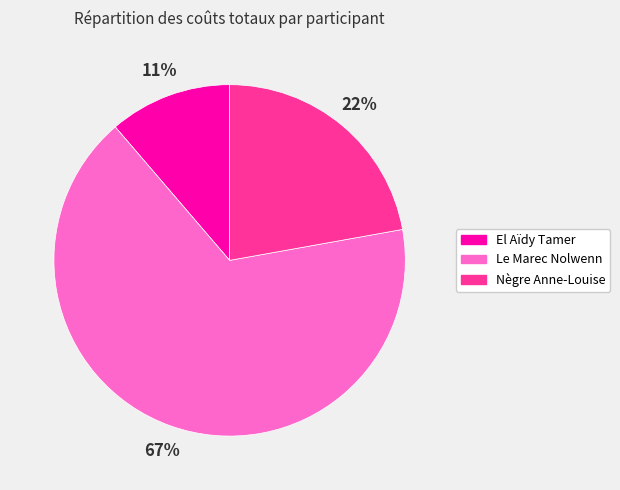

Between Nègre Anne-Louise and El Aïdy Tamer, which is larger?

Nègre Anne-Louise